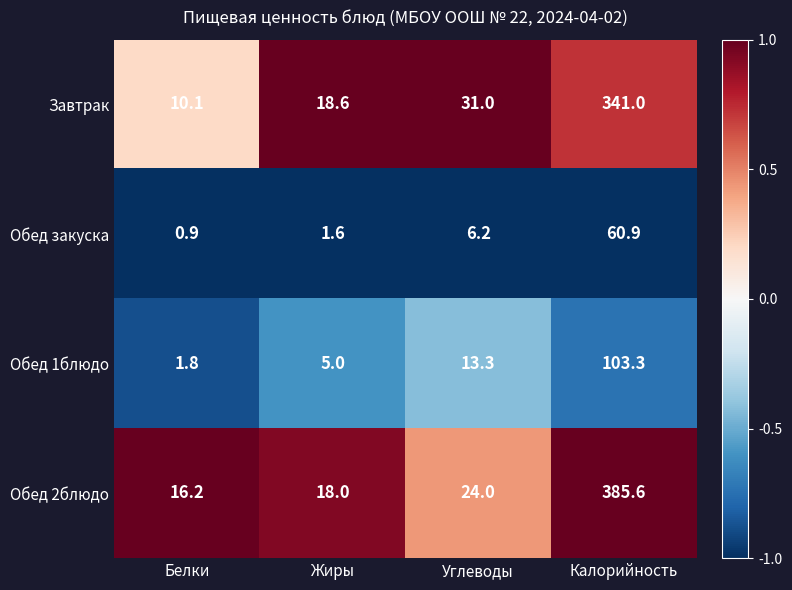

What is the difference between the highest and lowest values at Калорийность?

324.7